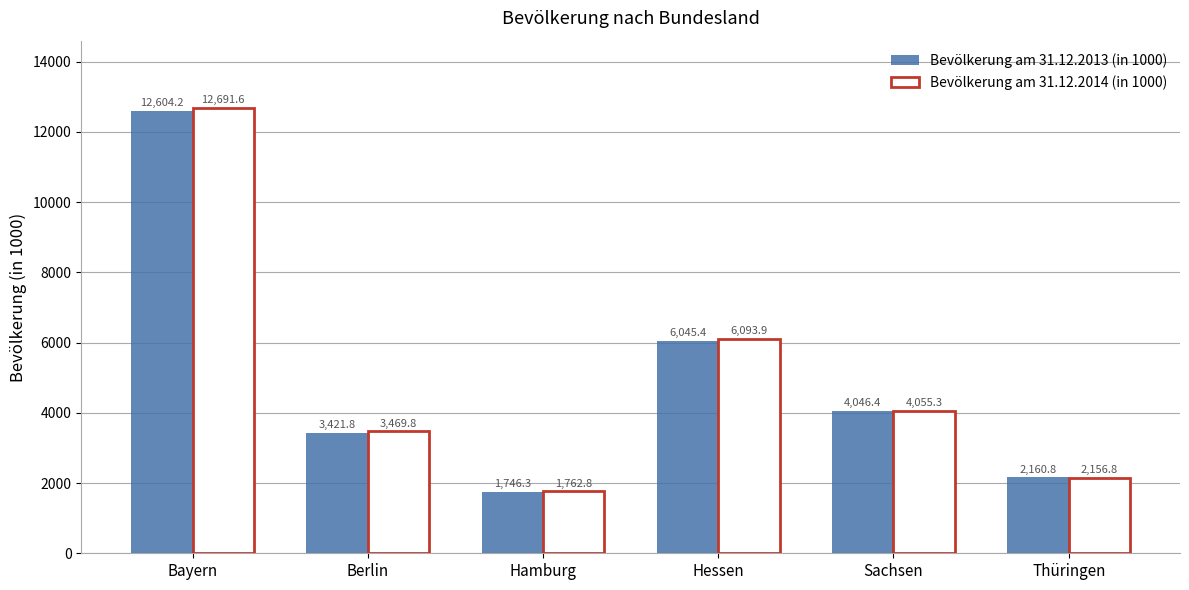

How many bars are there in each group?

2